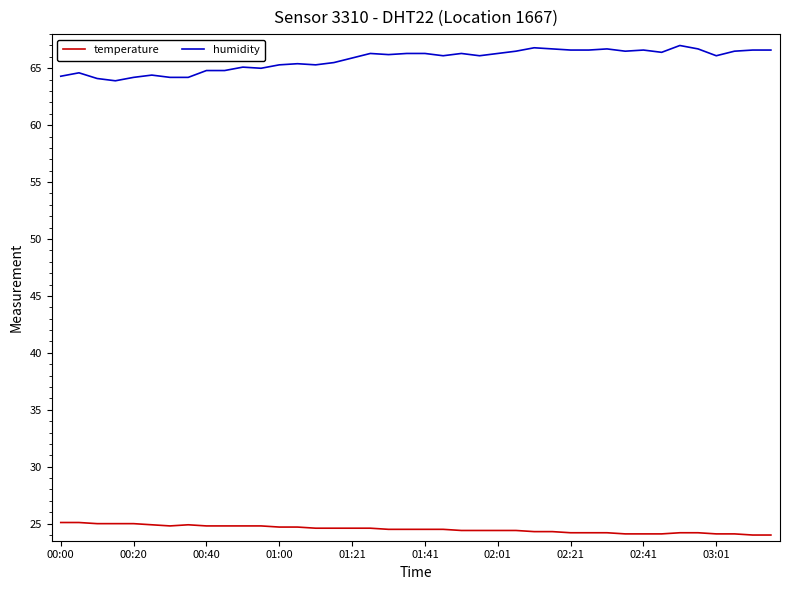

What is the maximum value for humidity?

67.0